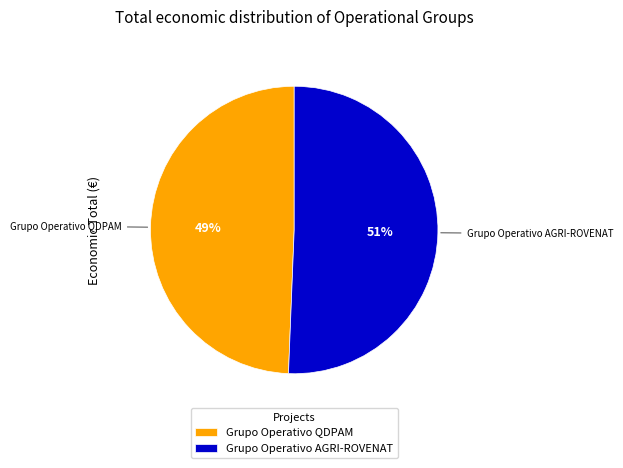

Does Grupo Operativo AGRI-ROVENAT represent more than half of the total?

Yes